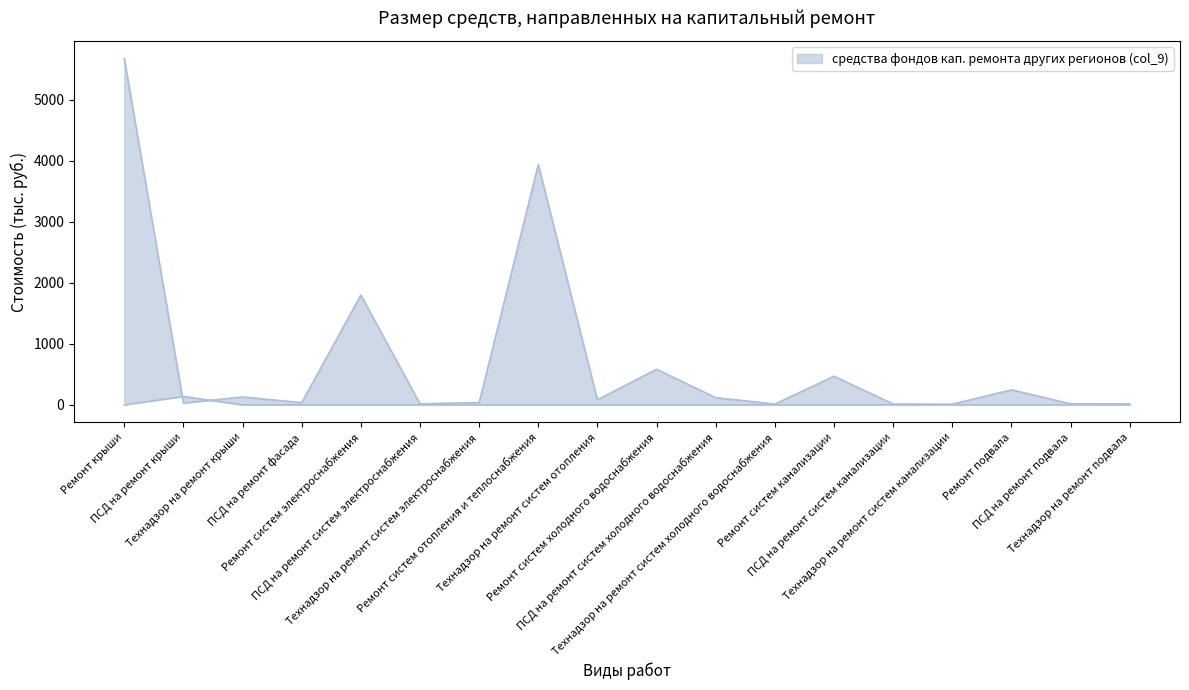

What is the maximum value shown in the chart?

5680.4